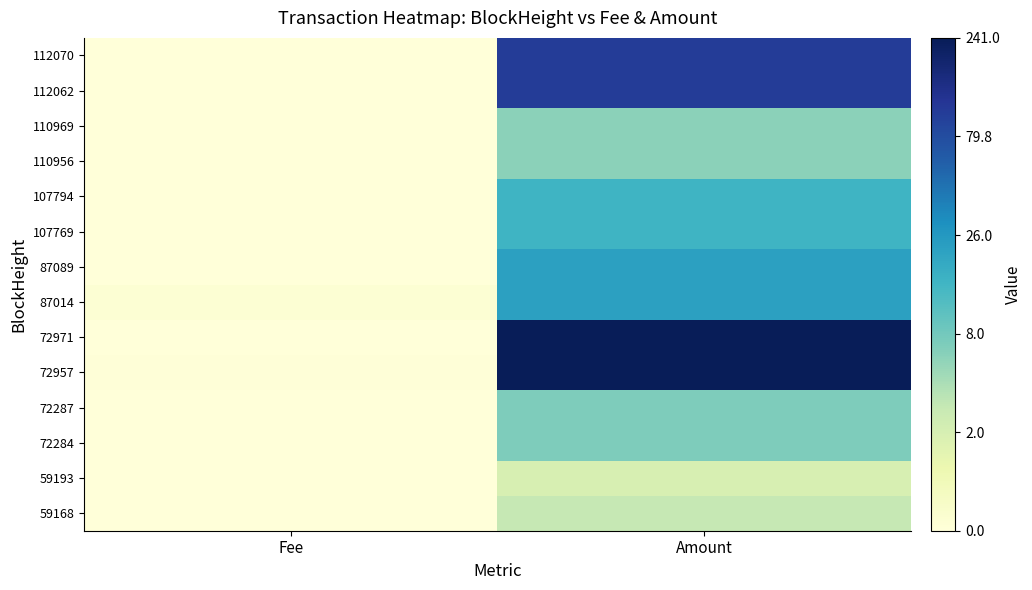

Which category has the lowest value across all series?

Fee